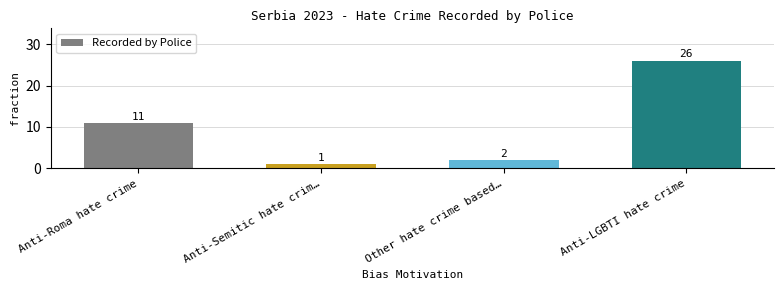

How many distinct data groups are displayed?

1